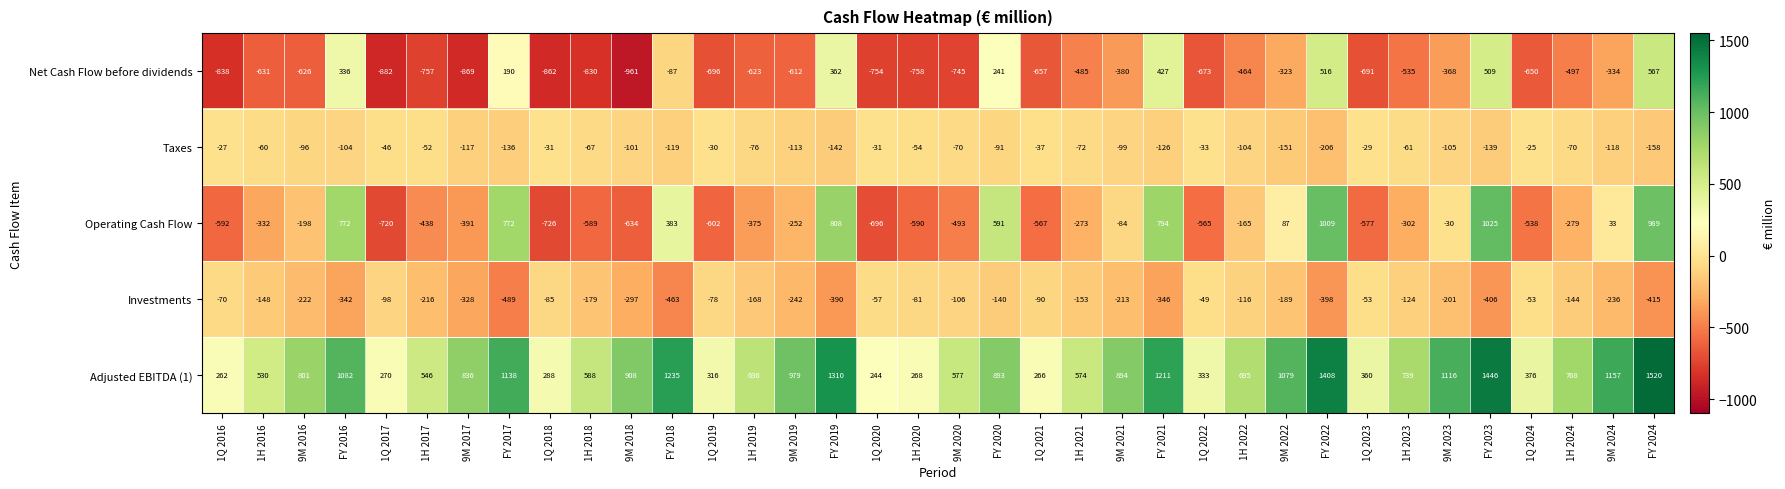

The value of Taxes at 1H 2018 is -27. True or false?

False